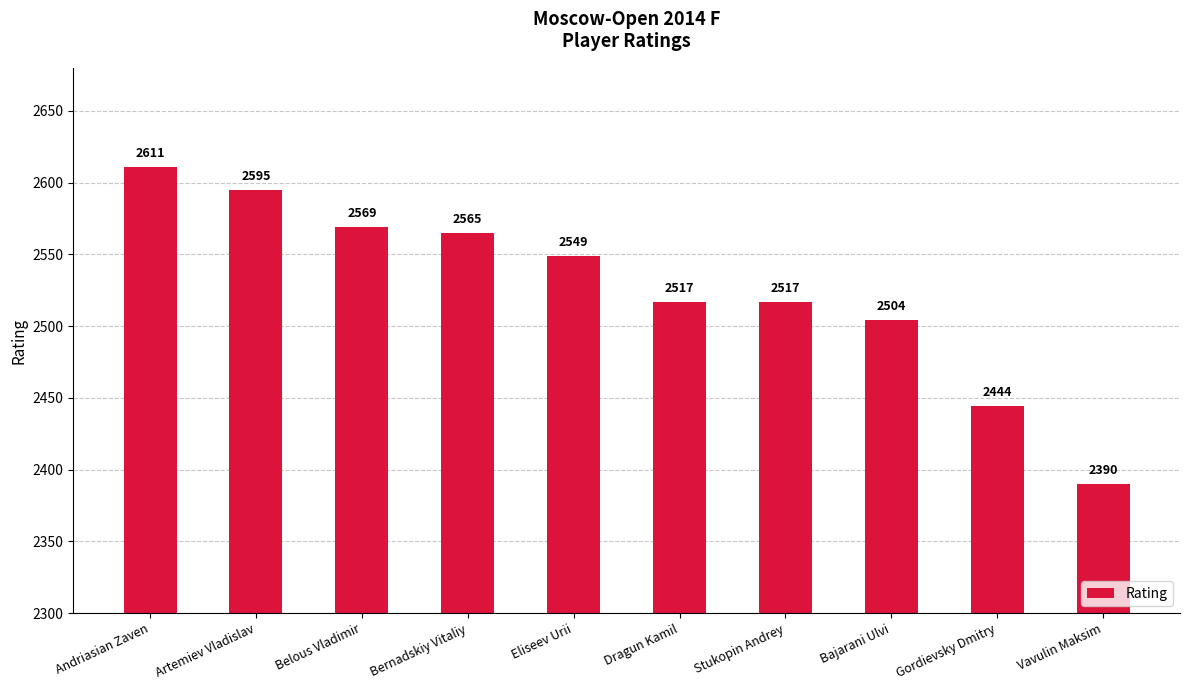

Which label corresponds to the largest value in the chart?

Andriasian Zaven